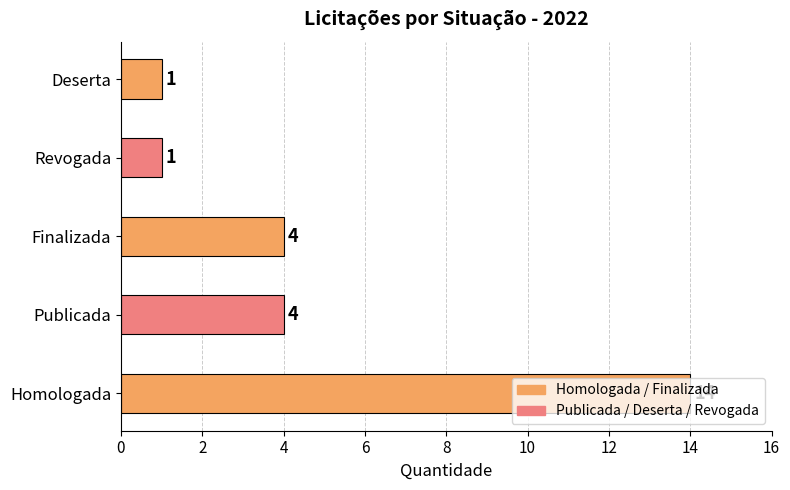

What is the sum of the values at Finalizada and Deserta?

5